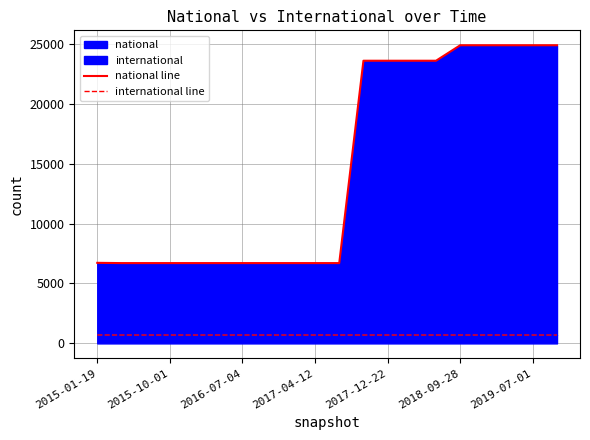

True or false: national line and international line intersect in this chart.

False